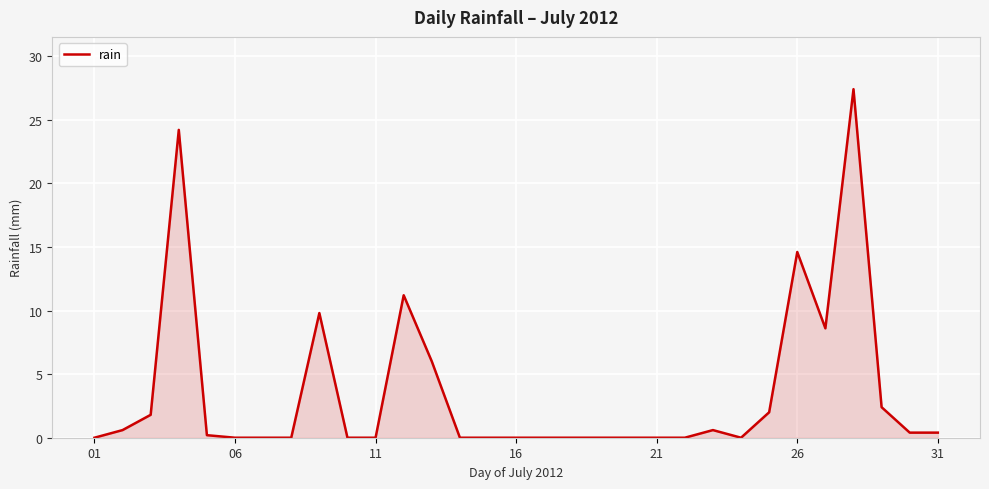

What is the maximum value shown in the chart?

27.4